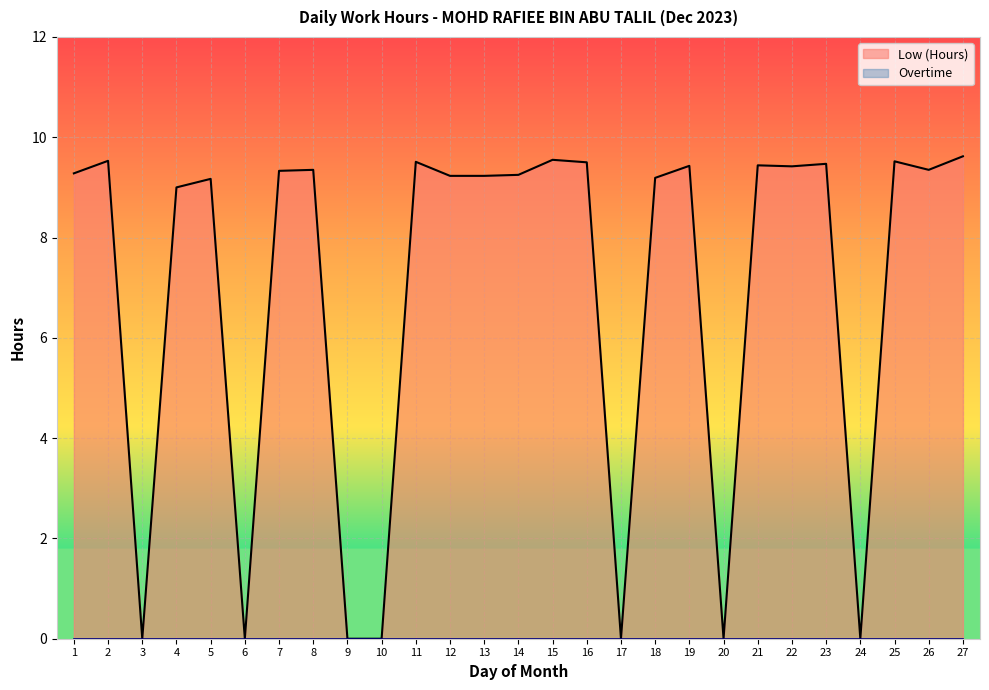

Reading left to right, list all the values displayed in this chart.

9.3	9.5	0.0	9.0	9.2	0.0	9.3	9.3	0.0	0.0	9.5	9.2	9.2	9.2	9.6	9.5	0.0	9.2	9.4	0.0	9.4	9.4	9.5	0.0	9.5	9.3	9.6